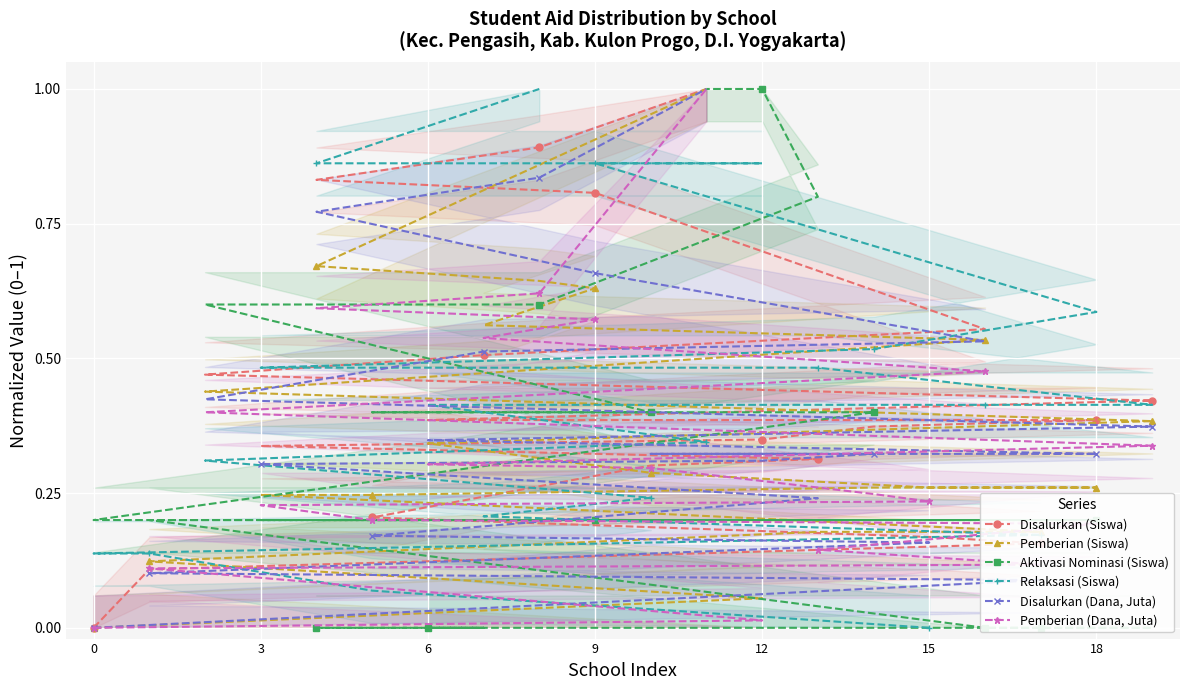

True or false: Pemberian (Dana, Juta) has more than 2 interior local peaks.

False